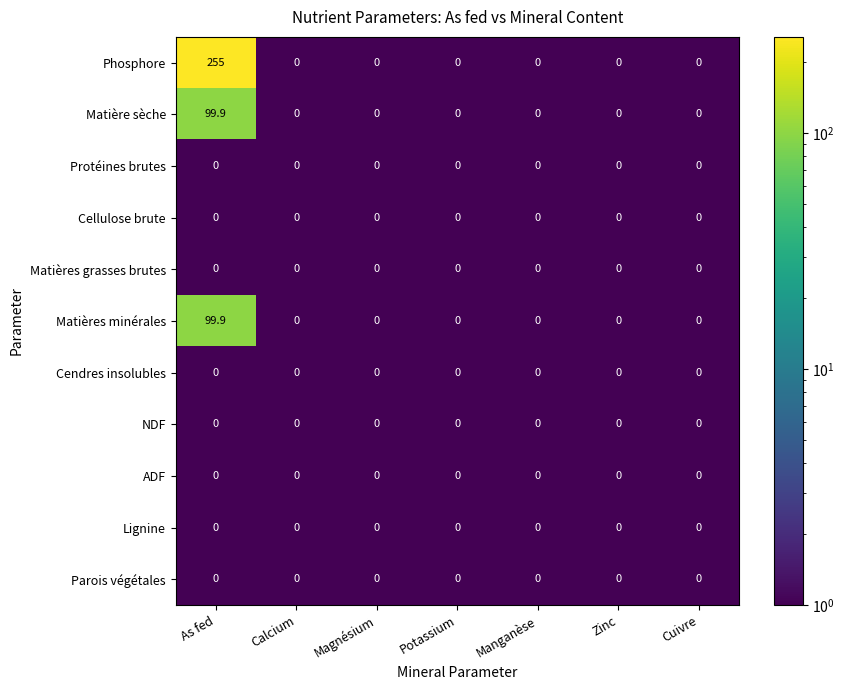

Which series has the widest spread of values?

Phosphore